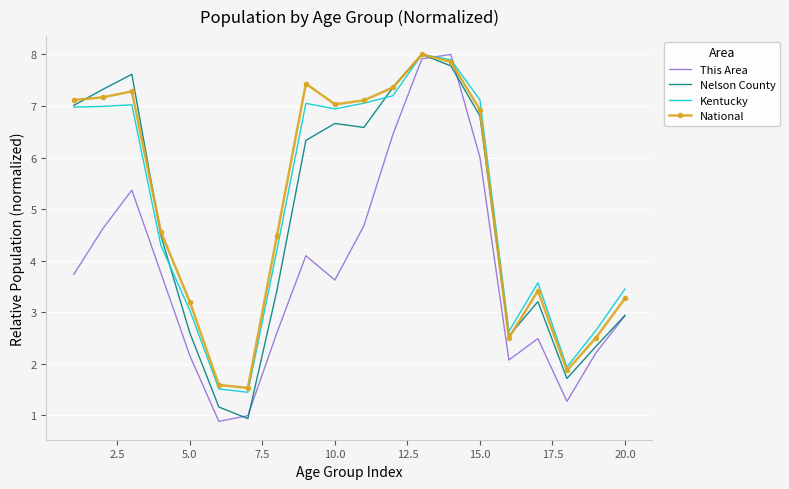

What is the maximum value for National?

8.0